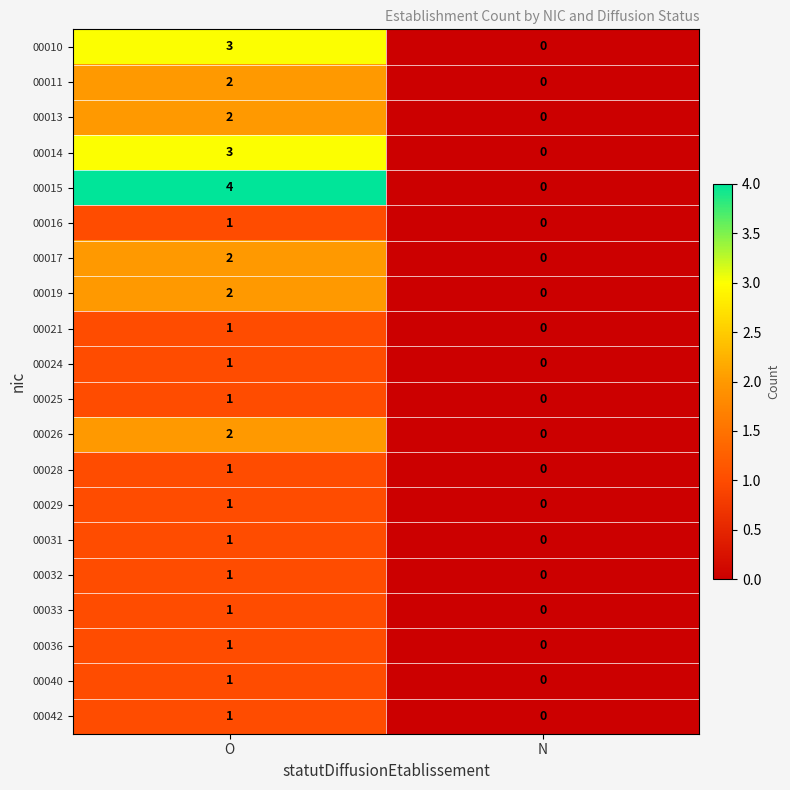

At which category does the chart reach its peak across all series?

O